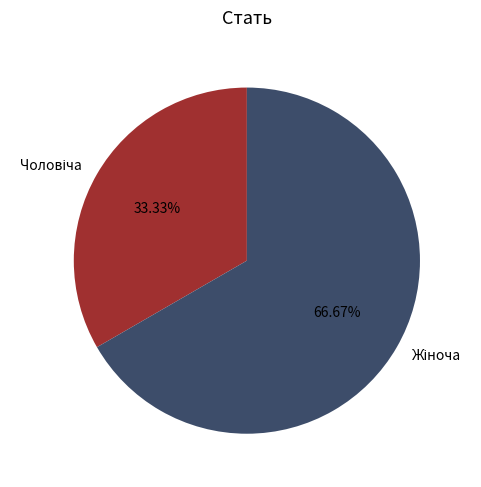

To the nearest percent, what is the average slice percentage?

50%